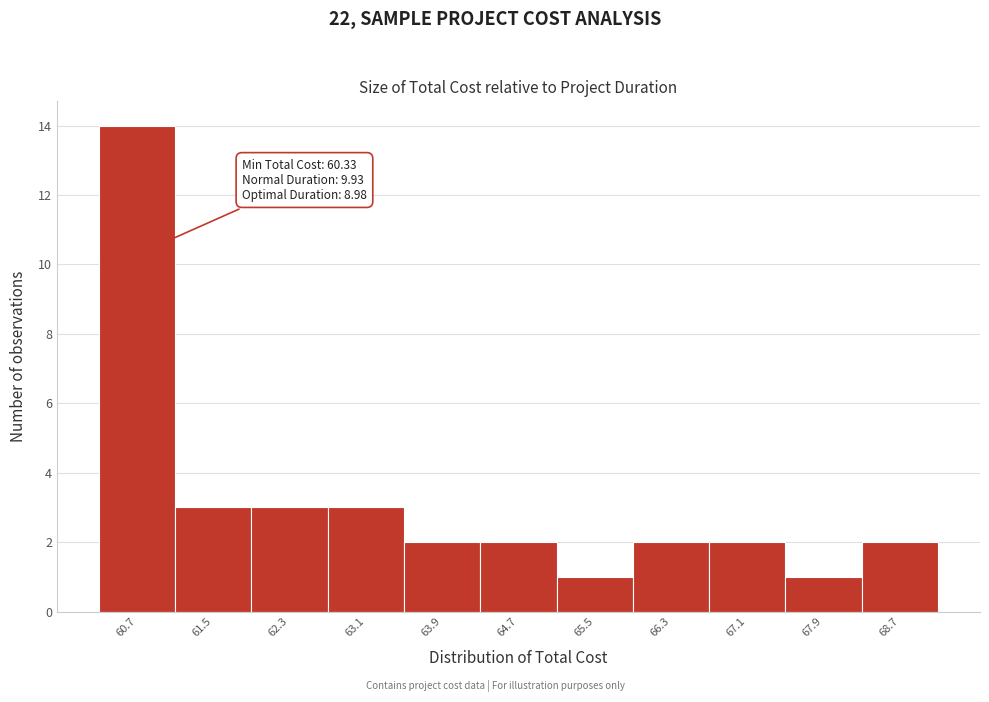

Over which range of the x-axis is the bar tallest?

60.3 to 61.1